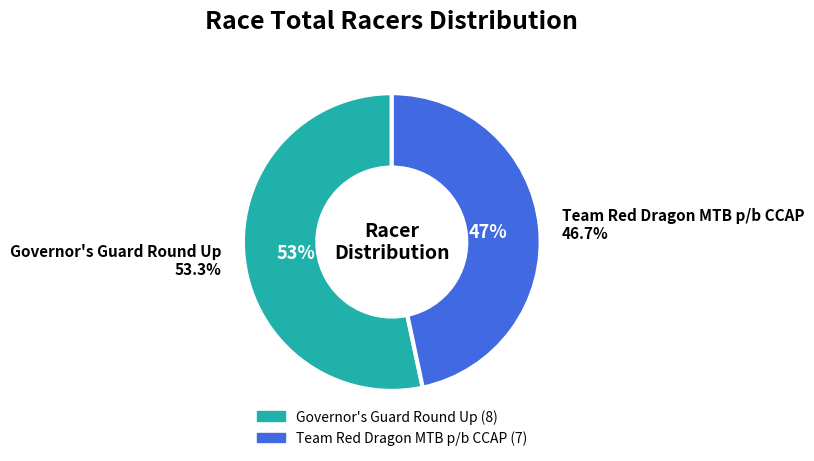

What portion of the pie excludes Governor's Guard Round Up?

46.7%